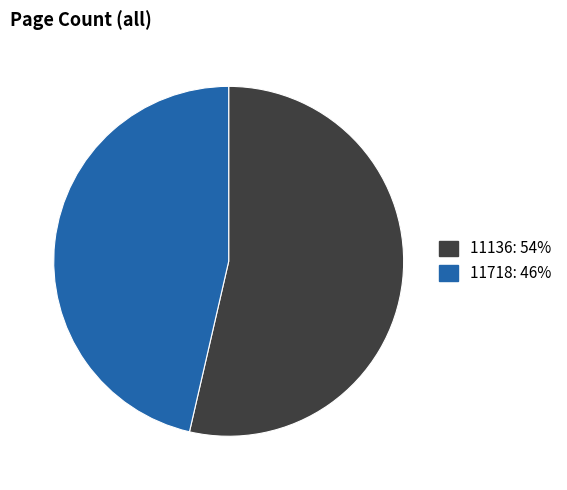

Which has a higher value, 11136 or 11718?

11136